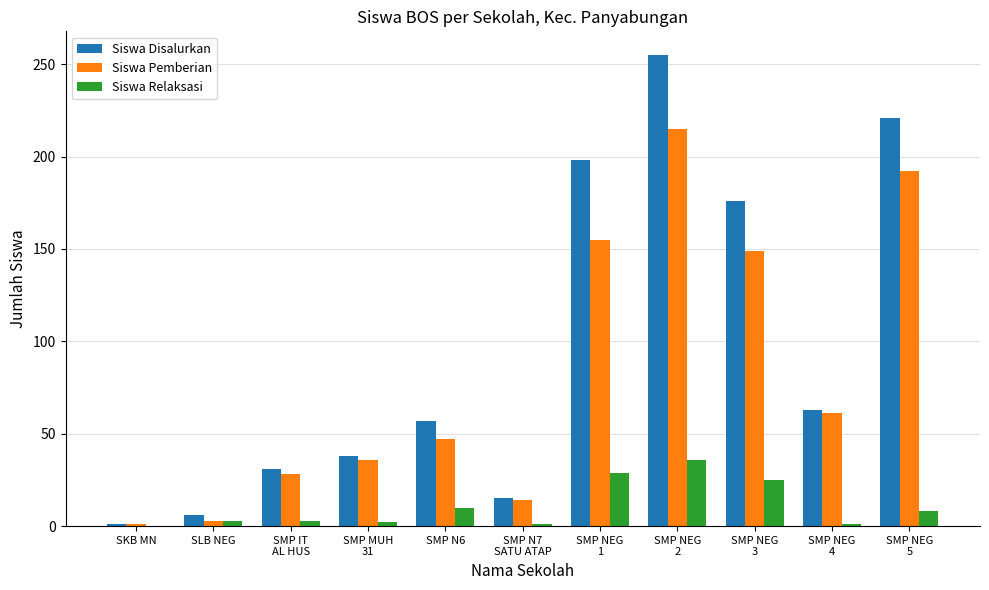

Are the bars horizontal?

No